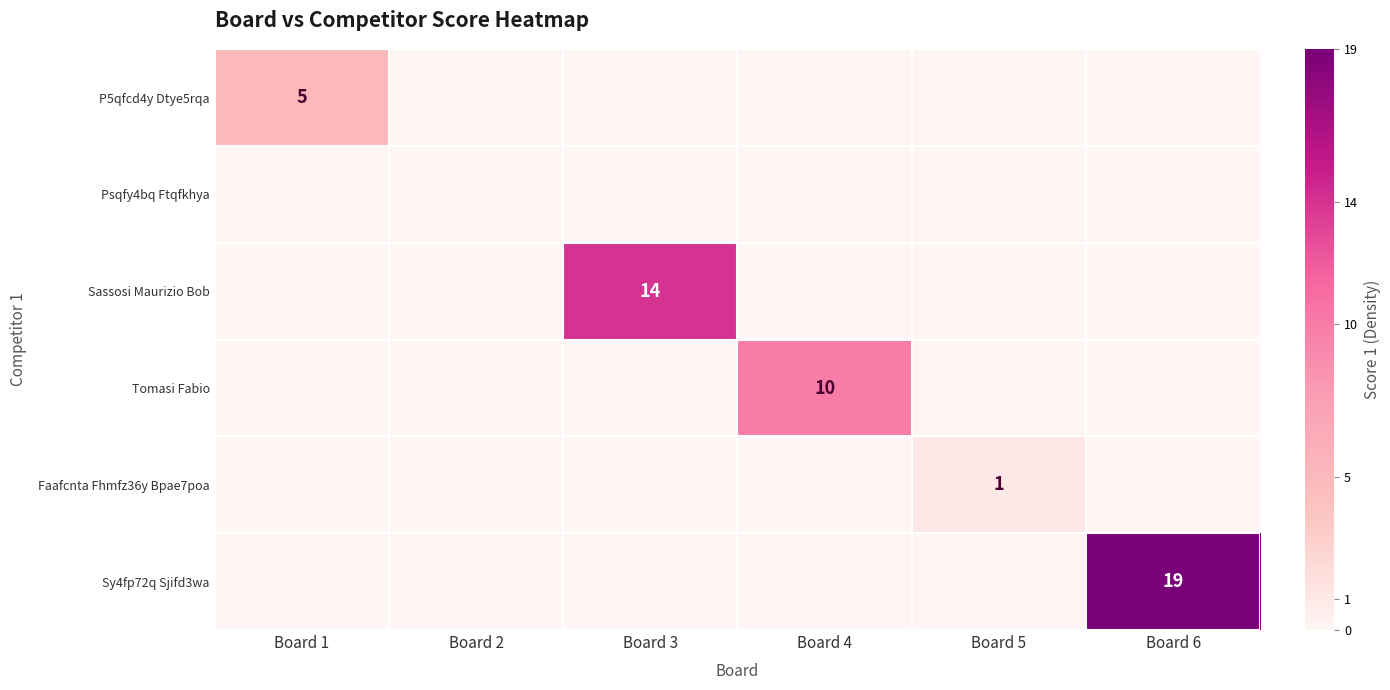

The value of P5qfcd4y Dtye5rqa at Board 1 is 7. True or false?

False